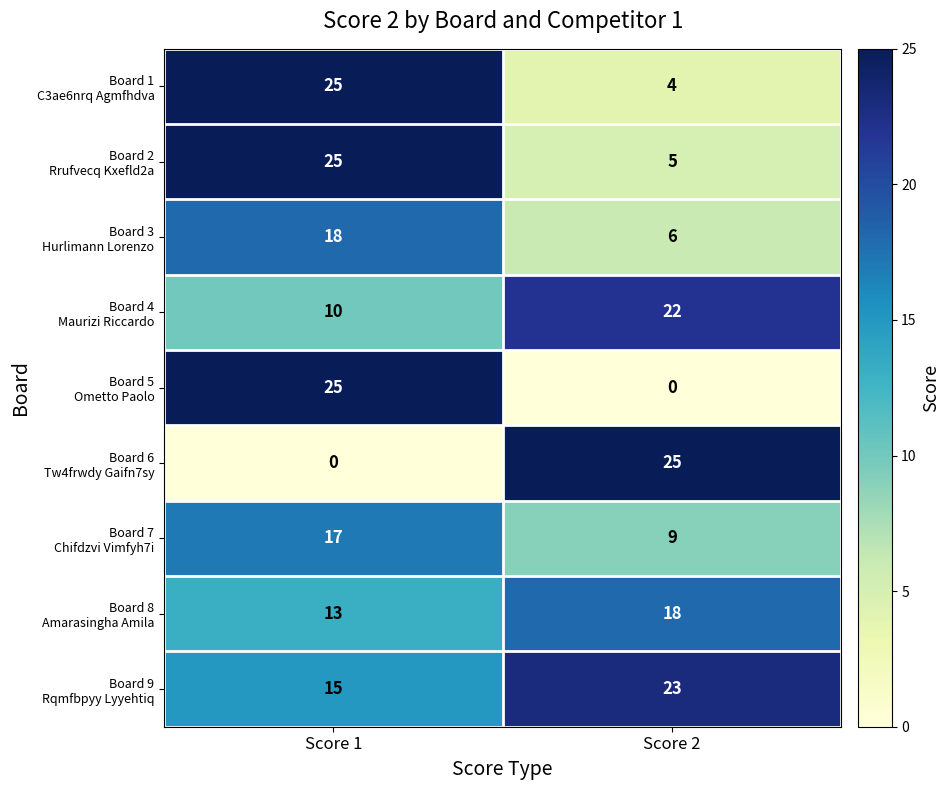

What is the total value across all series at Score 1?

148